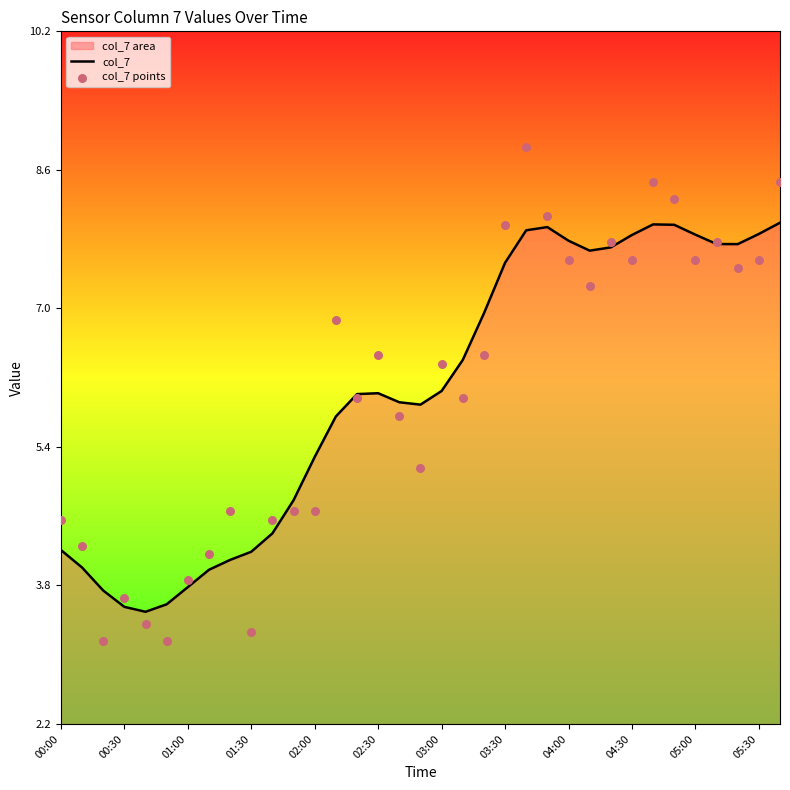

True or false: col_7 has a value of 10.9 at 03:30.

False